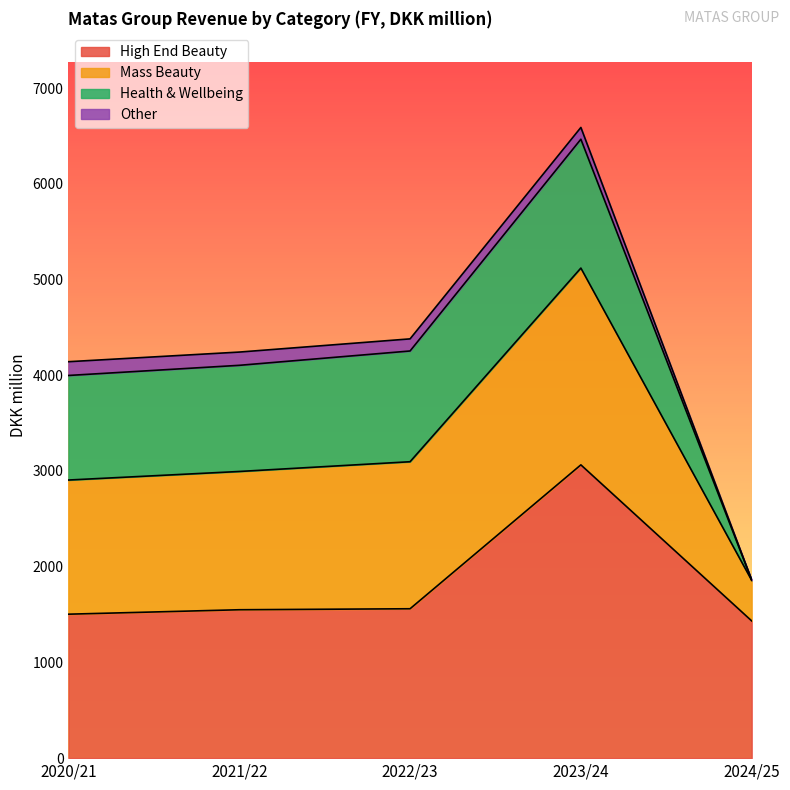

The value of High End Beauty at 2022/23 is 716.8. True or false?

False